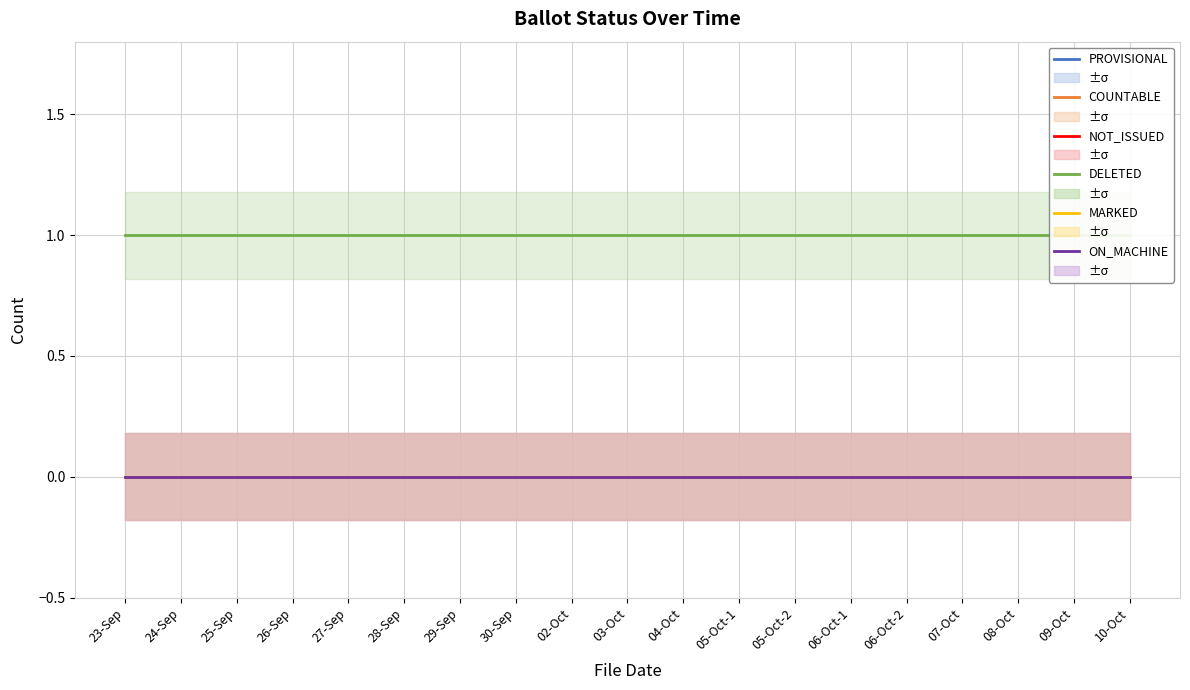

Is it true that COUNTABLE equals 0 at 05-Oct-1?

True